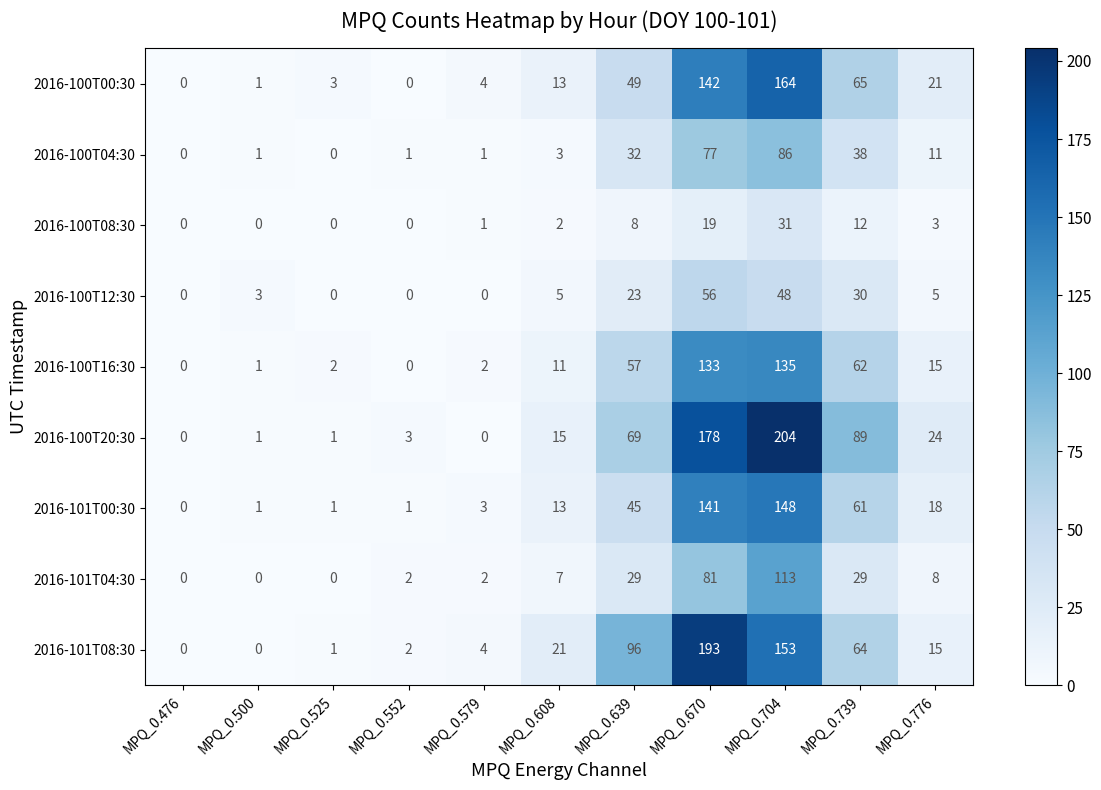

Between MPQ_0.476 and MPQ_0.670, which series saw the biggest shift?

2016-101T08:30